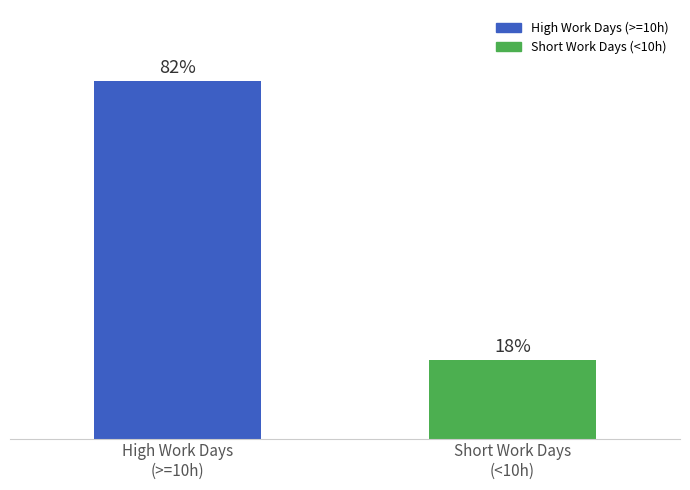

What is the label of the 2nd bar from the right?

High Work Days
(>=10h)